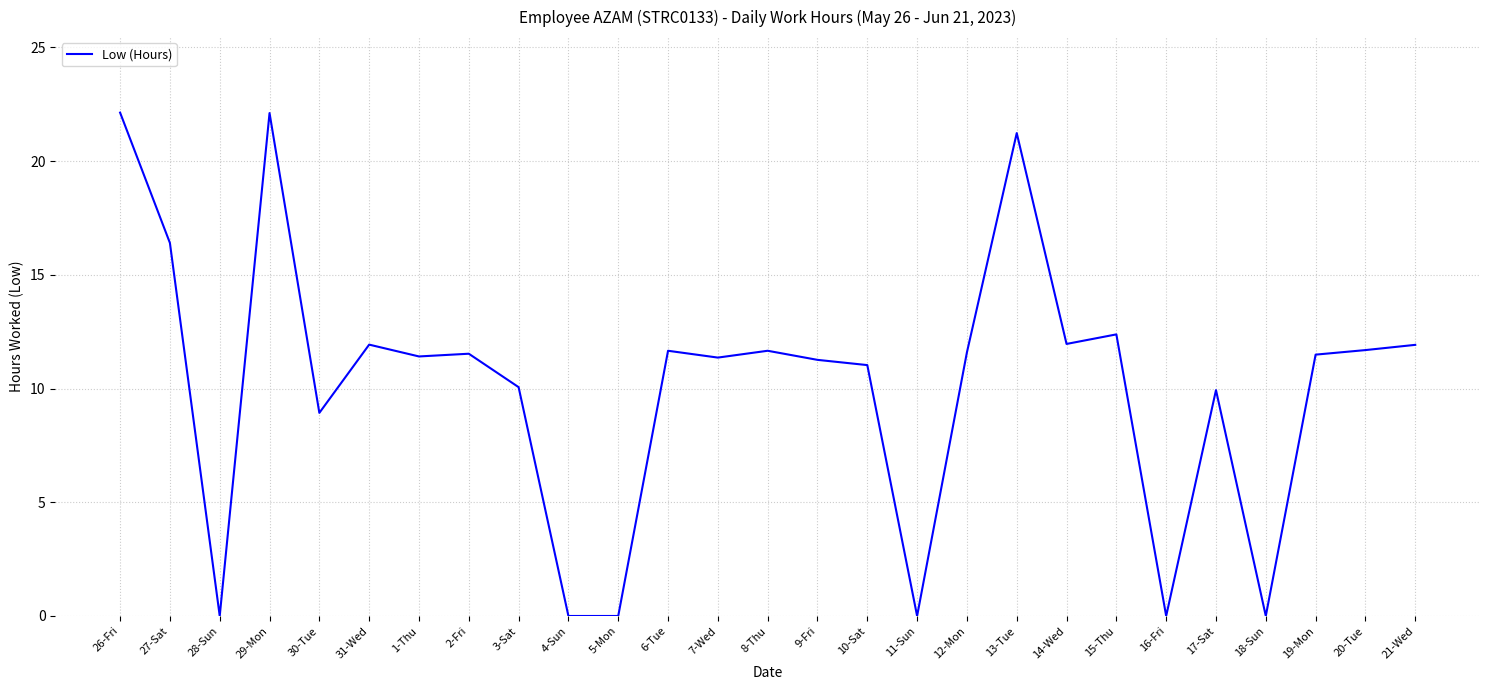

How many interior local peaks (higher than both neighbors) does the data have?

8